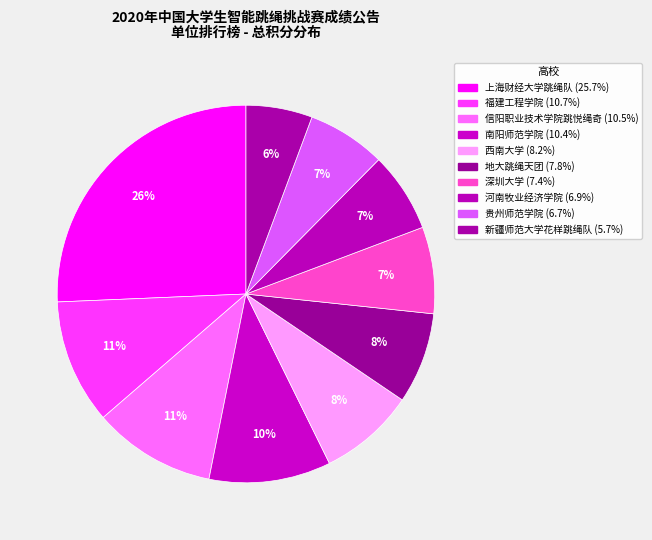

How many slices are in this pie chart?

10